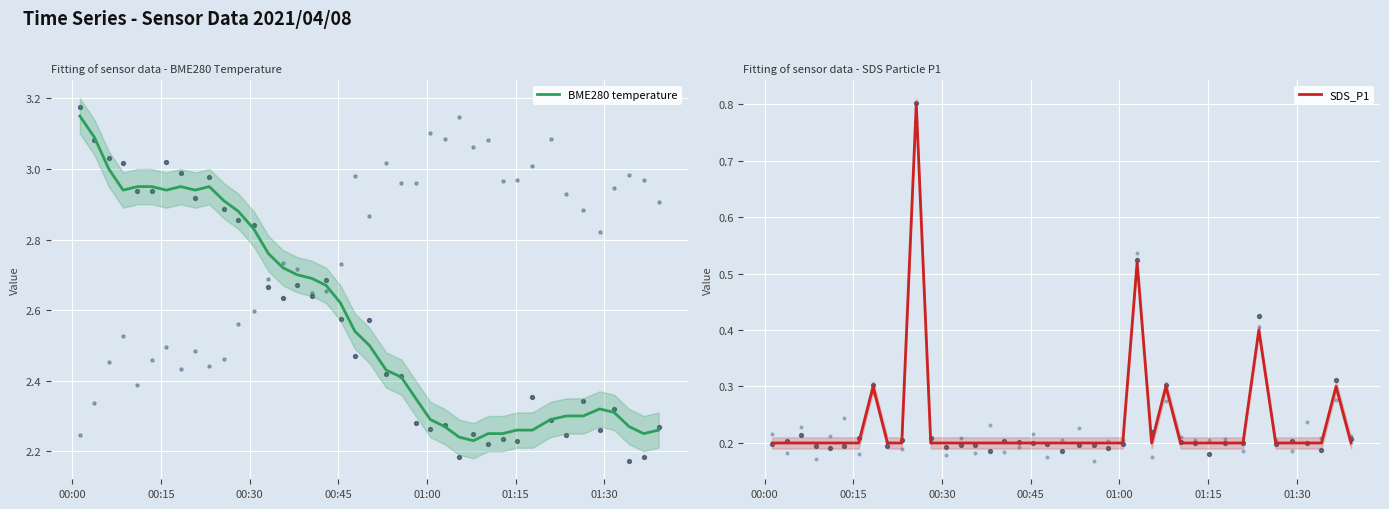

At how many categories does at least one series exceed 2?

40